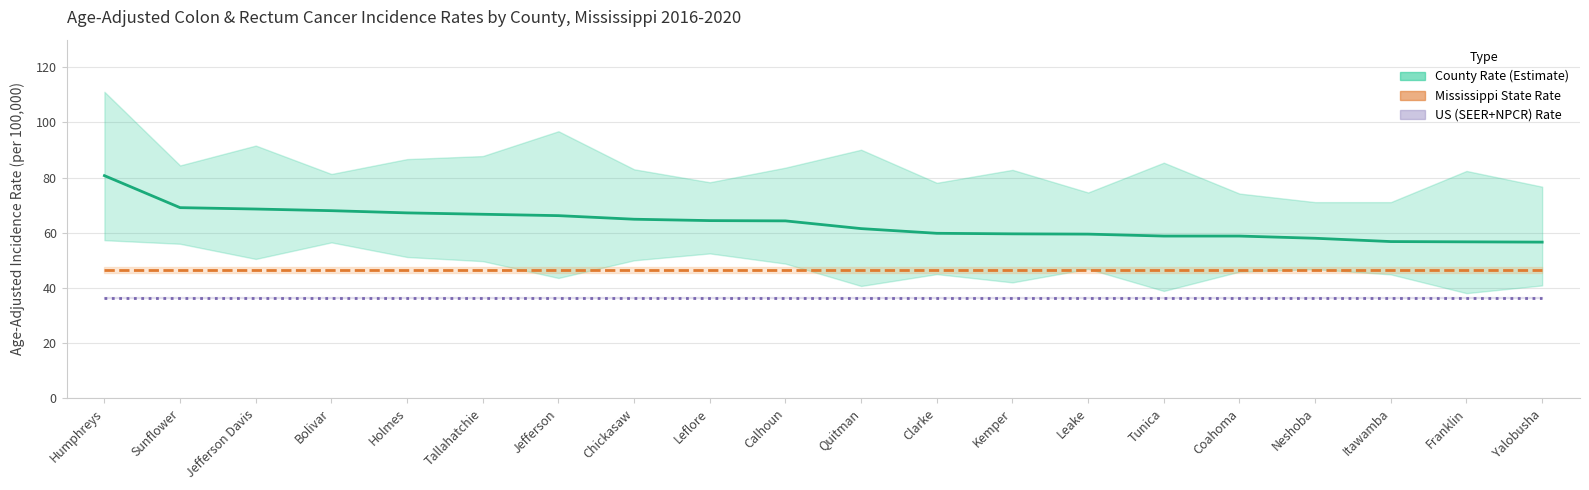

List the labels in order of US (SEER+NPCR) Rate value, smallest first.

Humphreys, Sunflower, Jefferson Davis, Bolivar, Holmes, Tallahatchie, Jefferson, Chickasaw, Leflore, Calhoun, Quitman, Clarke, Kemper, Leake, Tunica, Coahoma, Neshoba, Itawamba, Franklin, Yalobusha